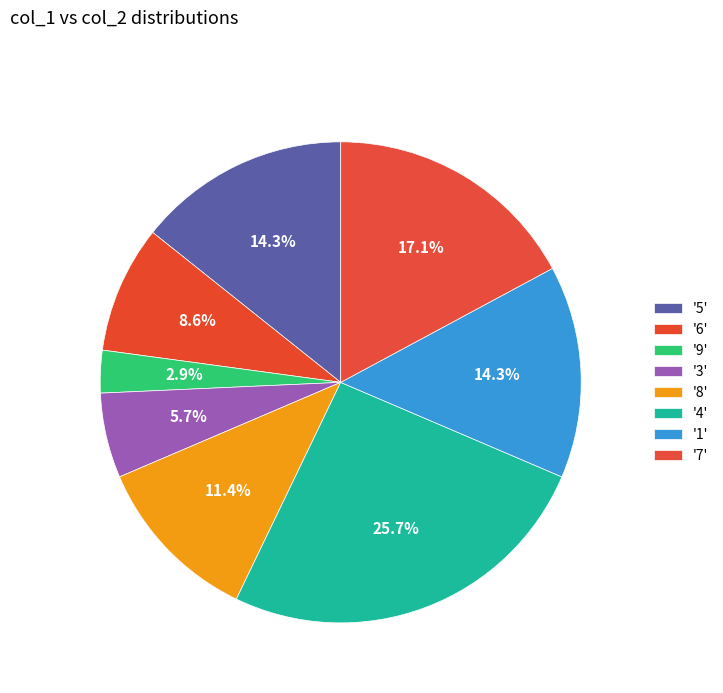

To the nearest percent, what is the average slice percentage?

12%